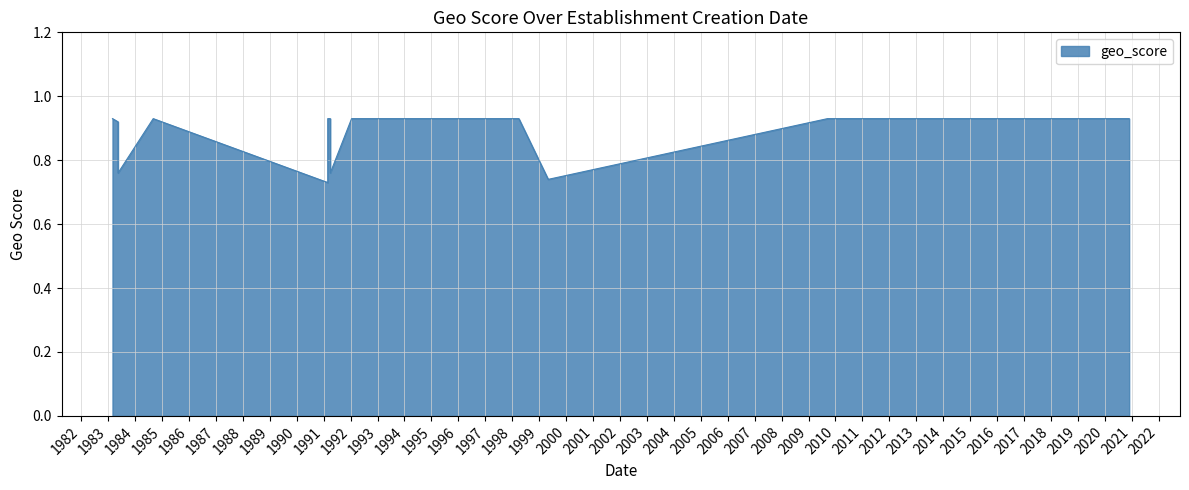

Read the value at 1991-02-26.

0.9